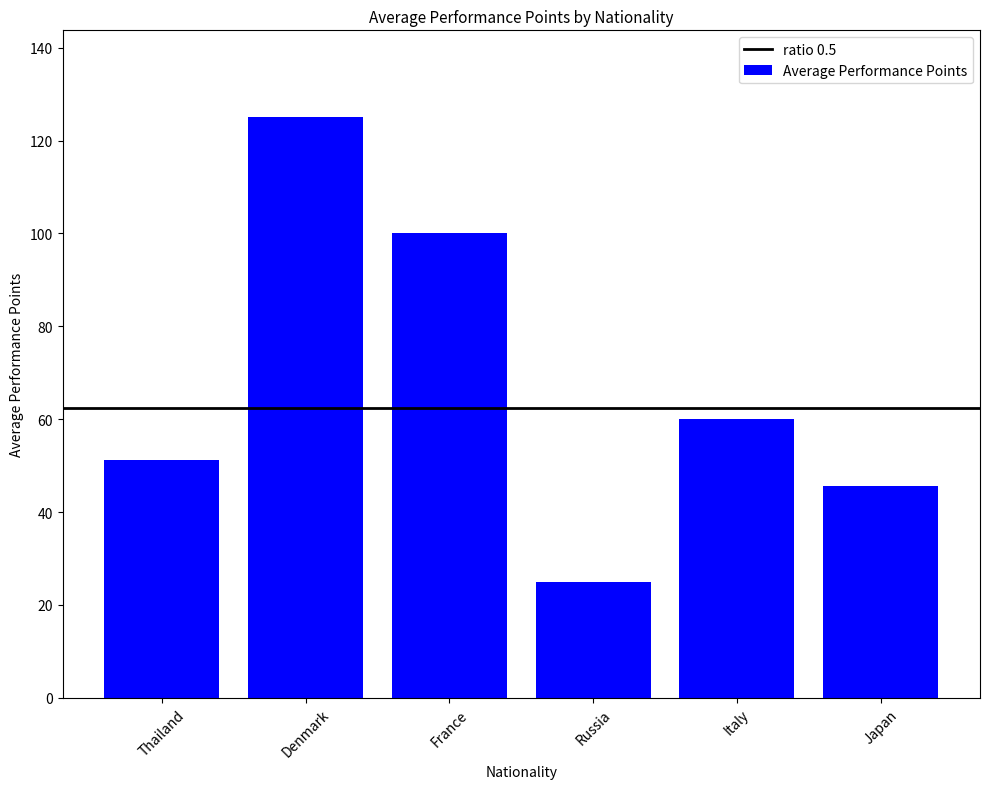

What is the difference between the maximum and minimum values?

100.0